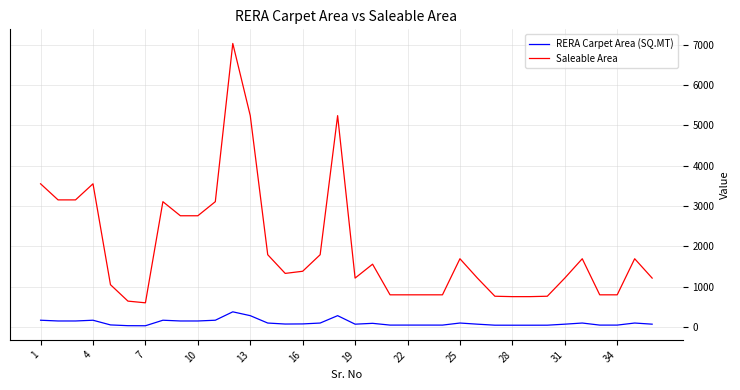

Rank the series by their maximum value, from lowest to highest.

RERA Carpet Area (SQ.MT), Saleable Area